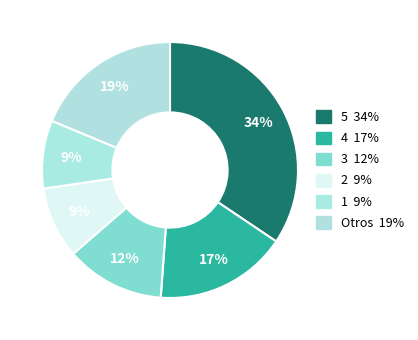

How many slices are in this pie chart?

6